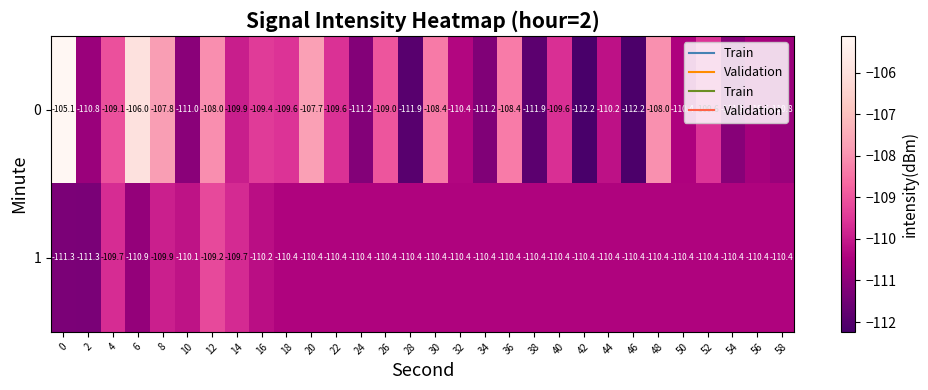

How many values in the 0 series are below -109?

21